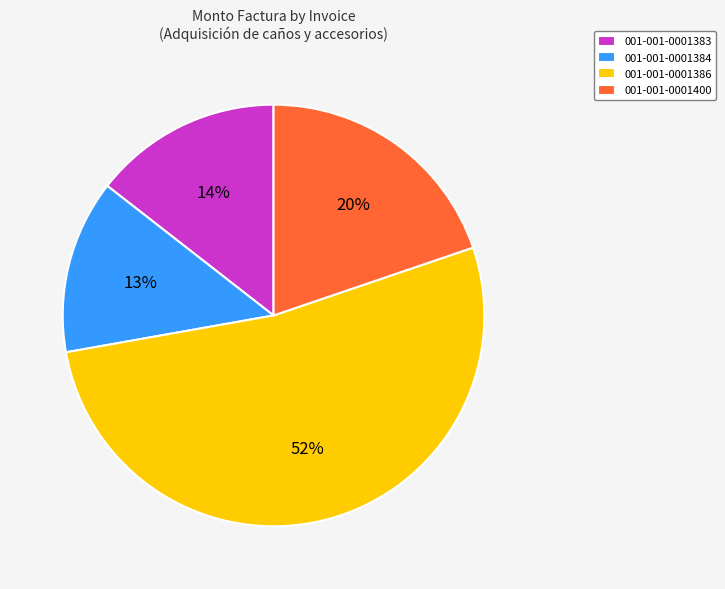

What is the ratio of the value at 001-001-0001383 to the value at 001-001-0001386?

0.3